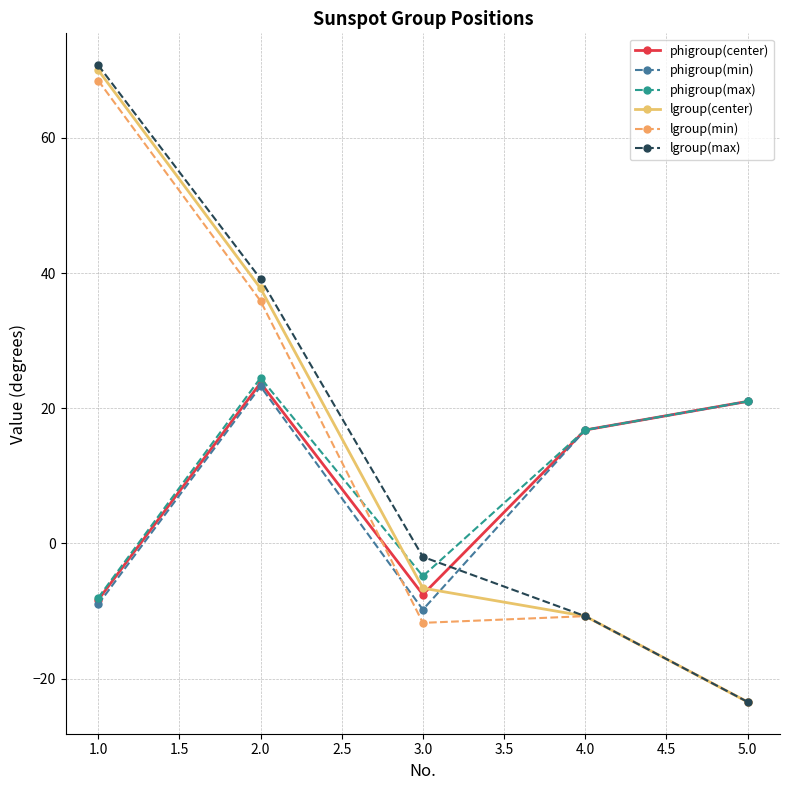

What is the highest value of the lgroup(max) series?

70.8